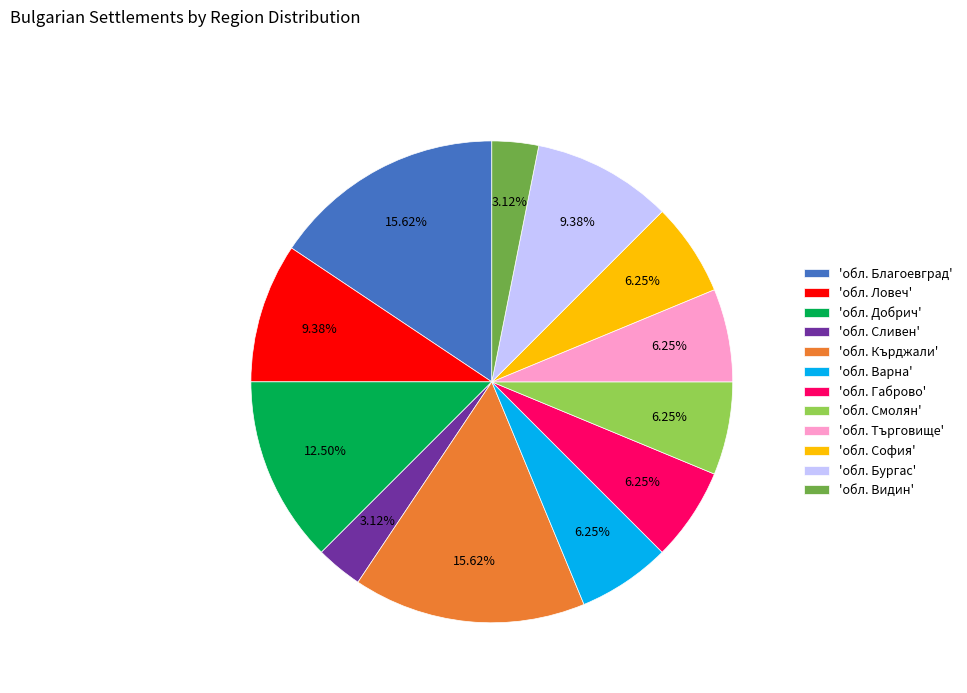

What is the ratio of the value at 'обл. Бургас' to the value at 'обл. Кърджали'?

0.6